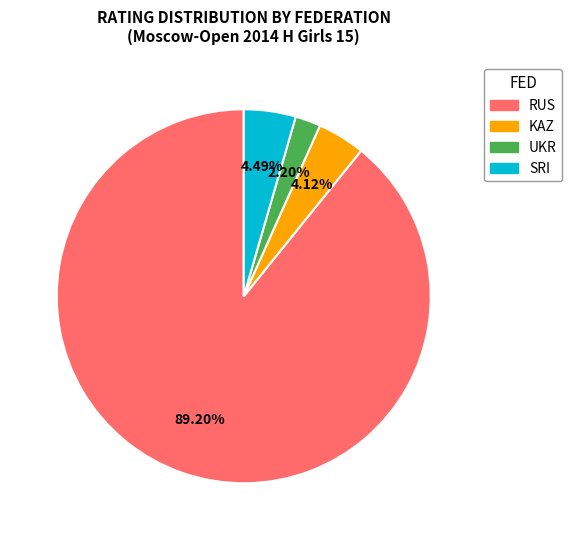

Count the number of slices in the pie.

4